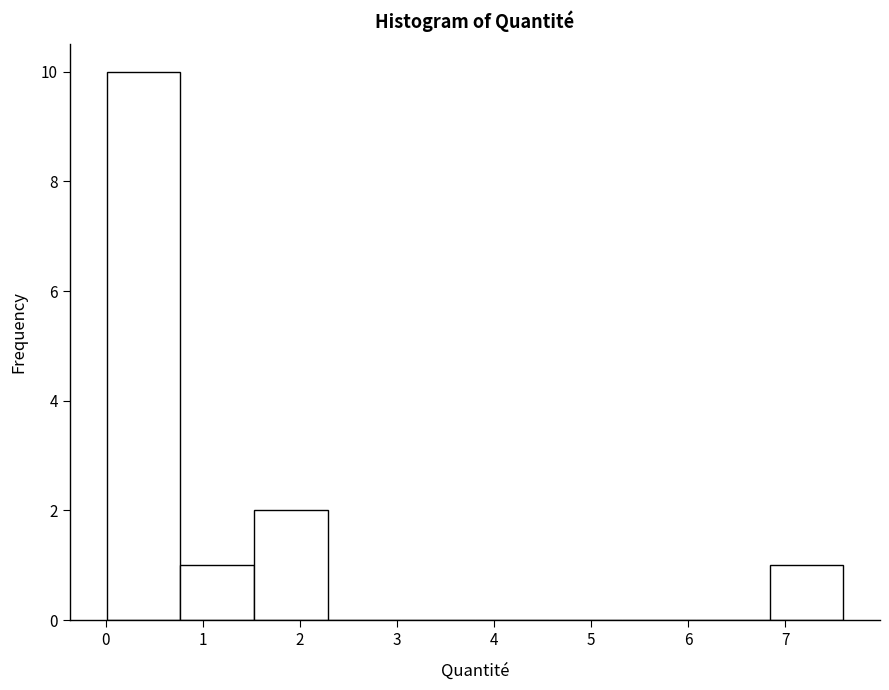

Reading left to right, list every bar in this chart as the range it spans on the x-axis followed by its height. Neither the bar edges nor the heights are printed on the chart, so give them approximately, as read against the axes.

0.0 to 0.8: 10
0.8 to 1.5: 1
1.5 to 2.3: 2
2.3 to 3.0: 0
3.0 to 3.8: 0
3.8 to 4.6: 0
4.6 to 5.3: 0
5.3 to 6.1: 0
6.1 to 6.8: 0
6.8 to 7.6: 1